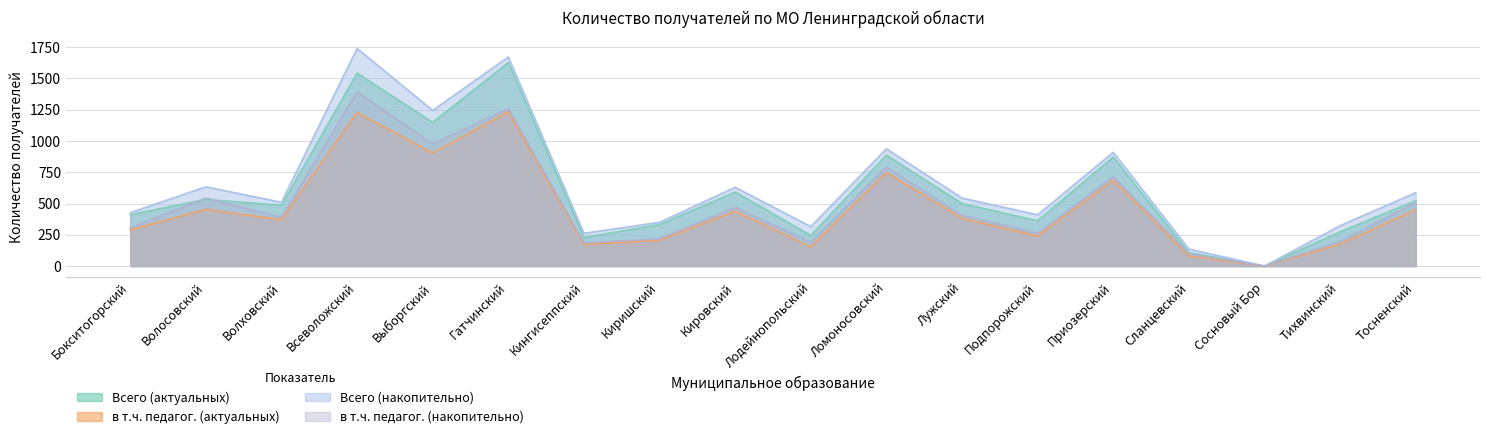

The в т.ч. педагог. (накопительно) series shows 191 at Лодейнопольский. True or false?

True